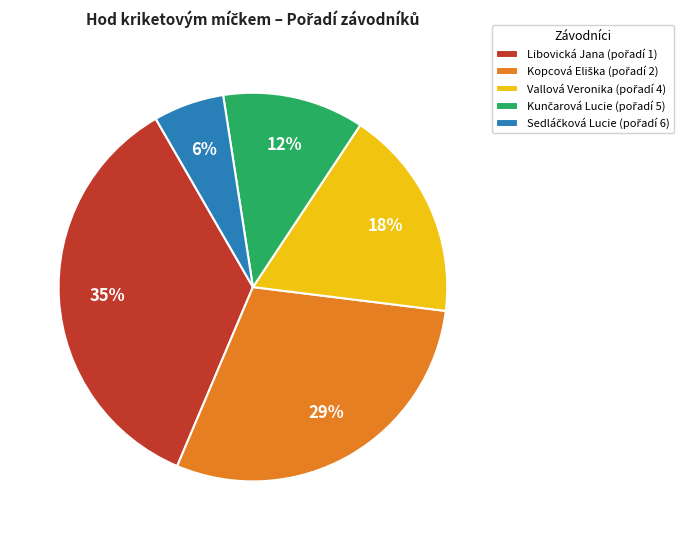

Does any single category account for the majority?

No